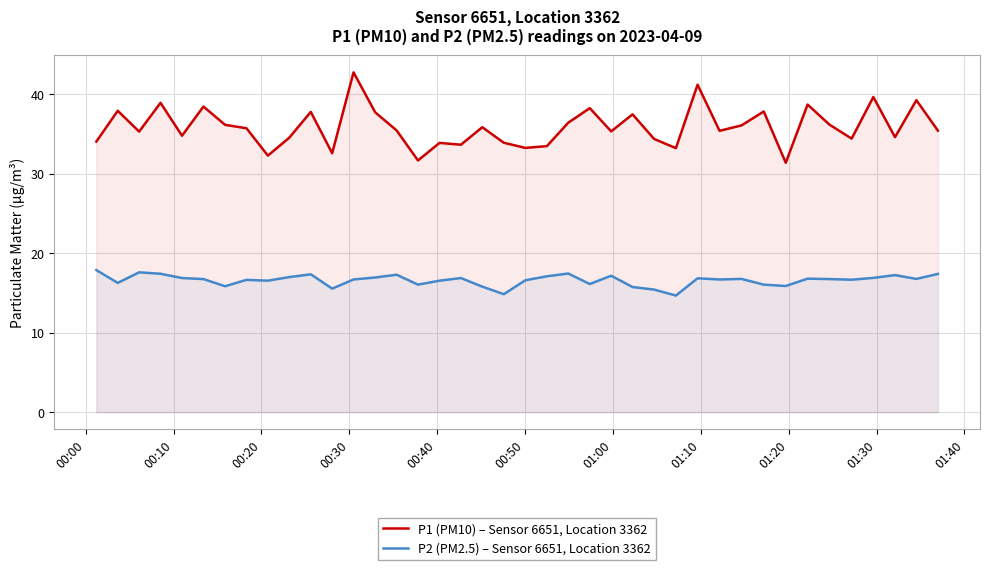

True or false: P1 (PM10) – Sensor 6651, Location 3362 and P2 (PM2.5) – Sensor 6651, Location 3362 cross at least once.

False